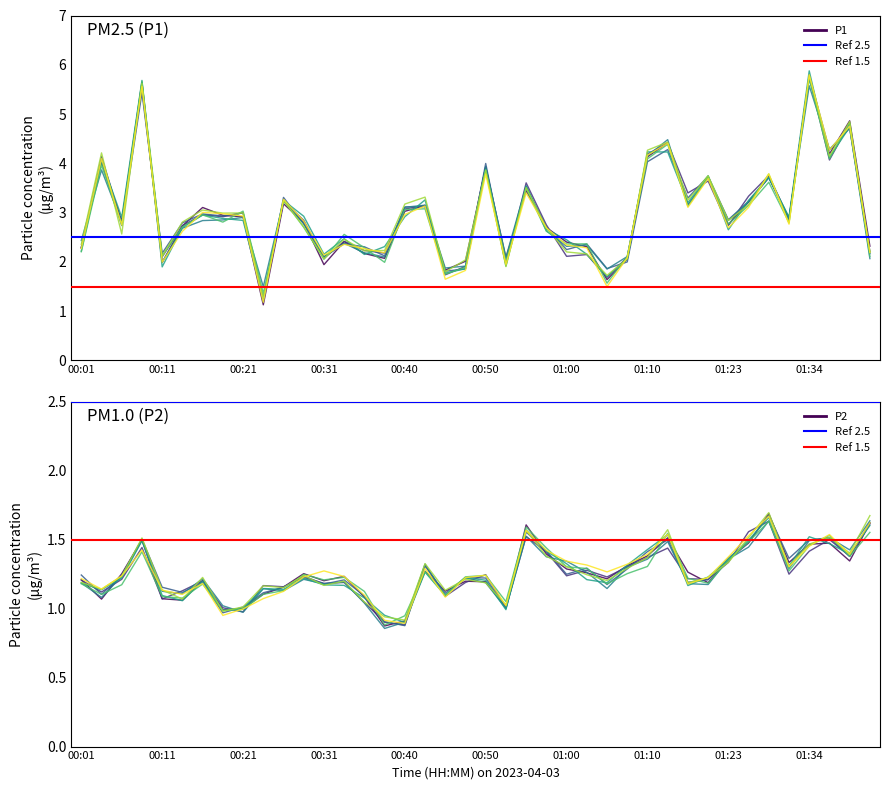

Reading left to right, extract all data points from this chart.

P1 run 1: 2.3	4.1	2.8	5.6	2.0	2.7	3.1	2.9	2.9	1.1	3.2	2.8	1.9	2.4	2.2	2.1	3.0	3.1	1.8	2.0	3.9	2.1	3.4	2.7	2.4	2.3	1.6	2.1	4.1	4.4	3.1	3.7	2.8	3.2	3.7	2.9	5.7	4.2	4.9	2.3
P2 run 1: 1.2	1.1	1.3	1.5	1.1	1.1	1.2	1.0	1.0	1.1	1.2	1.3	1.2	1.2	1.1	0.9	0.9	1.3	1.1	1.2	1.2	1.0	1.6	1.4	1.3	1.3	1.2	1.3	1.4	1.5	1.3	1.2	1.4	1.5	1.7	1.3	1.5	1.5	1.3	1.6